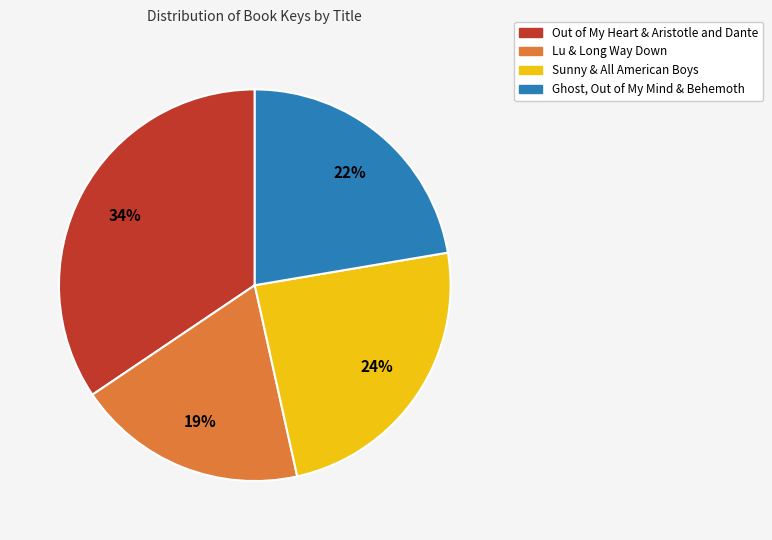

To the nearest percent, what is the average slice percentage?

25%